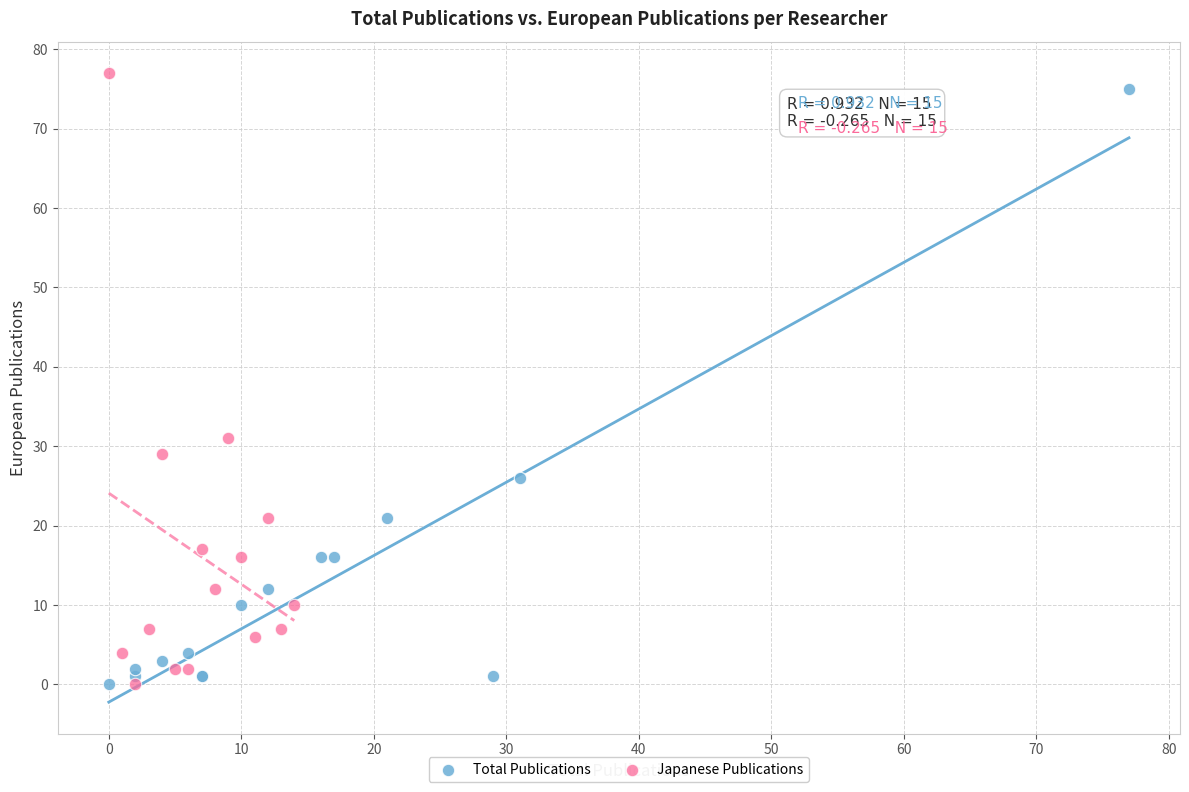

Which series reaches the maximum Y coordinate?

Japanese Publications